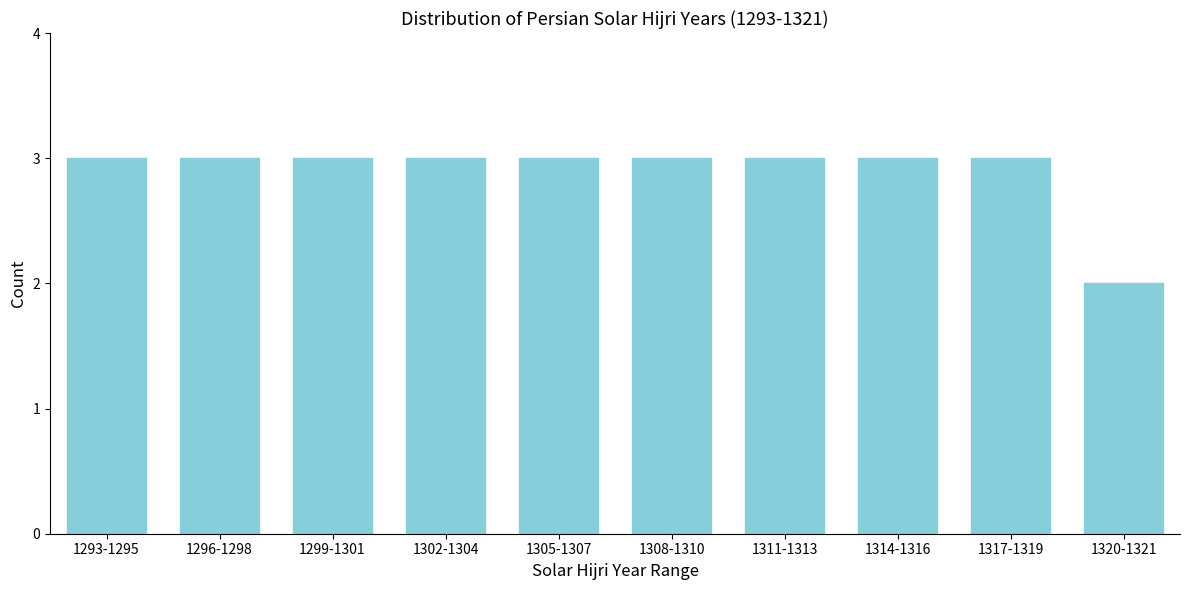

Reading right to left, transcribe all the data shown in this chart.

1320-1321=2	1317-1319=3	1314-1316=3	1311-1313=3	1308-1310=3	1305-1307=3	1302-1304=3	1299-1301=3	1296-1298=3	1293-1295=3